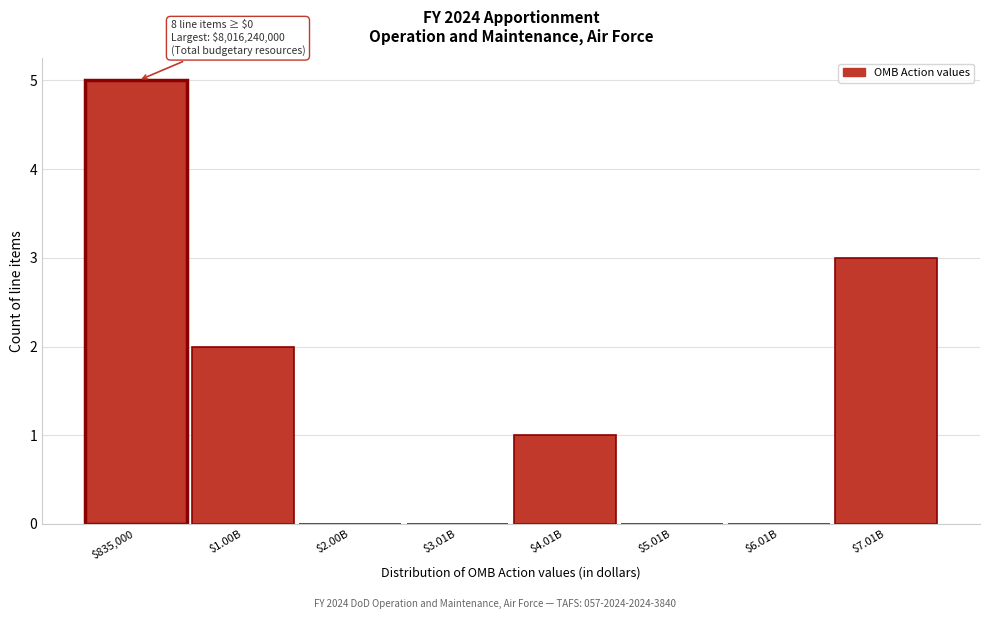

Which category has the highest value across all series?

$835,000